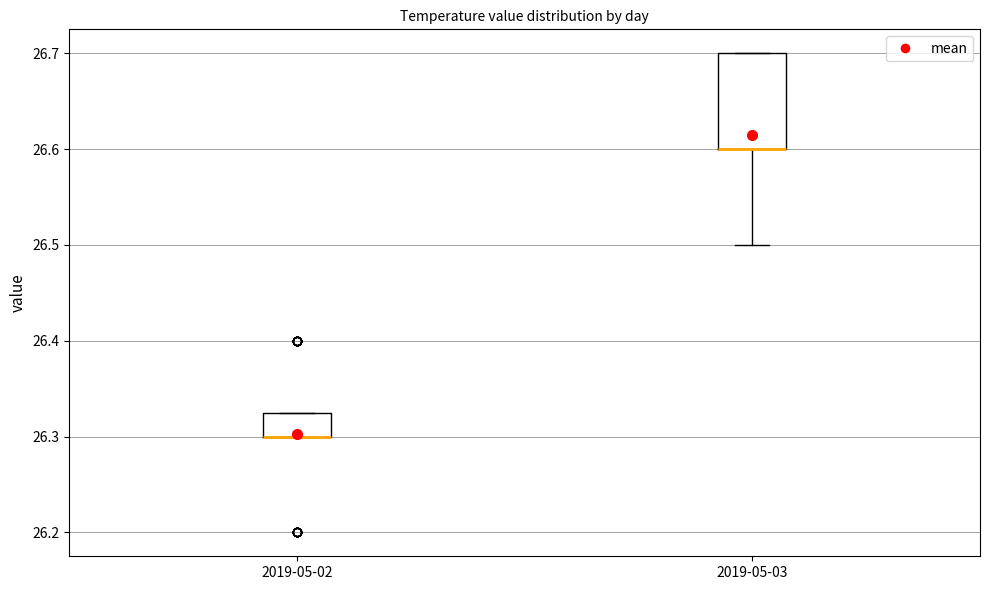

Reading left to right, transcribe this box plot: for each box, give where its median line is, the range the box spans, and where its two whiskers end, as read against the y-axis. The values are not printed on the chart, so give them approximately, as read against the axis.

2019-05-02: median 26.30 (drawn on the box's lower edge), box 26.30 to 26.33, whiskers 26.30 to 26.33
2019-05-03: median 26.60 (drawn on the box's lower edge), box 26.60 to 26.70, whiskers 26.50 to 26.70